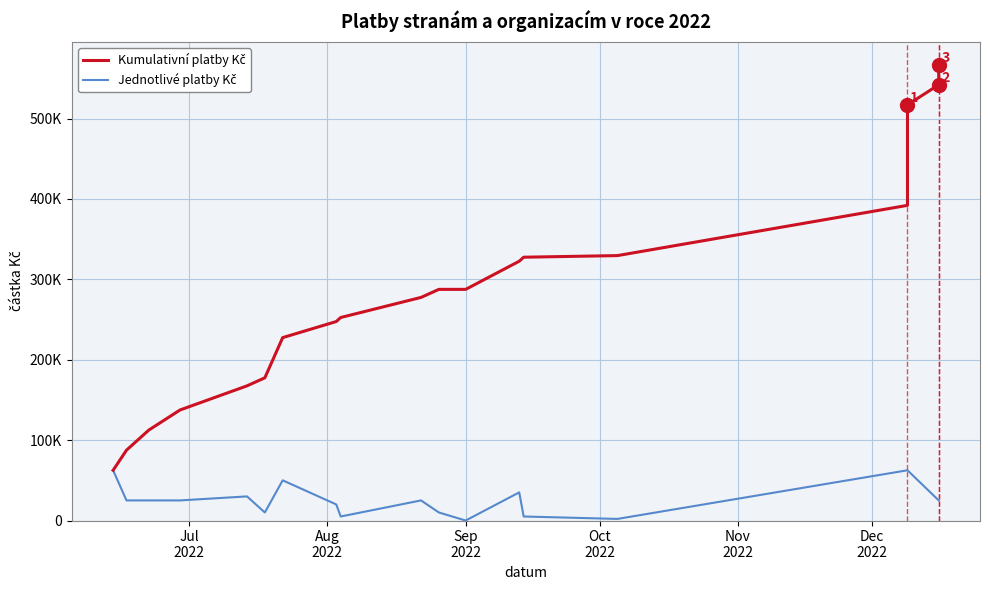

How many positive values does the Jednotlivé platby Kč series have?

19